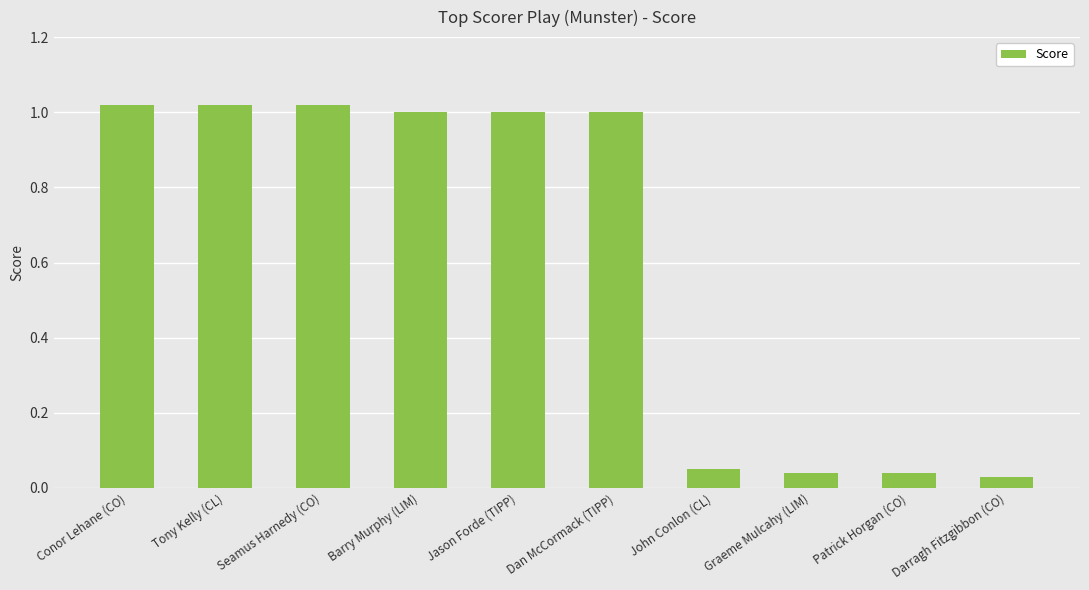

What is the average value?

0.6